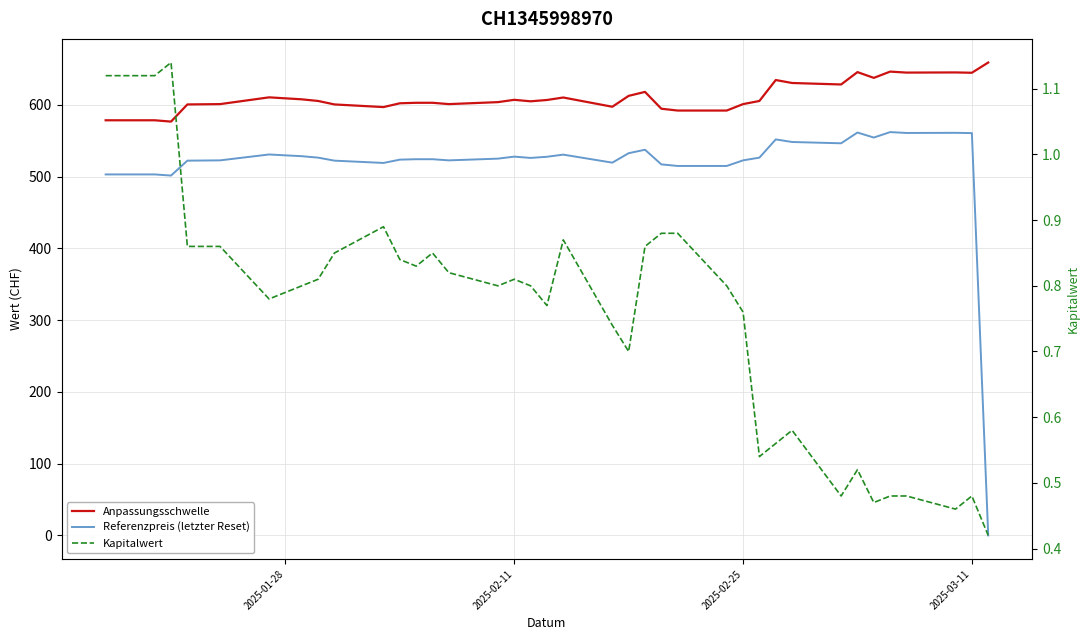

True or false: Anpassungsschwelle has a value of 247.4 at 12.

False